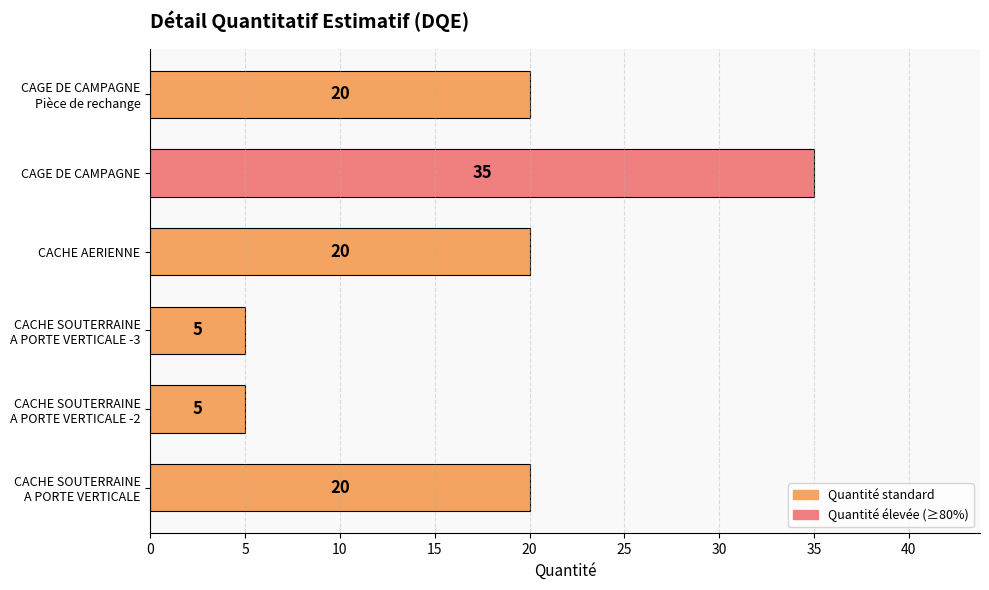

The value at CAGE DE CAMPAGNE is 35. True or false?

True